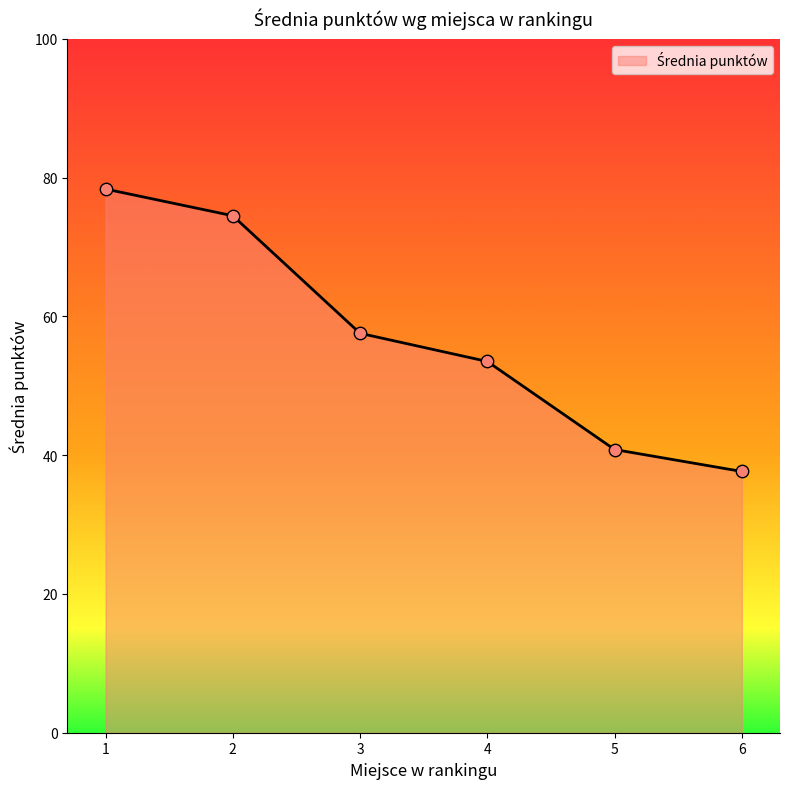

Which has a higher value, 2 or 5?

2